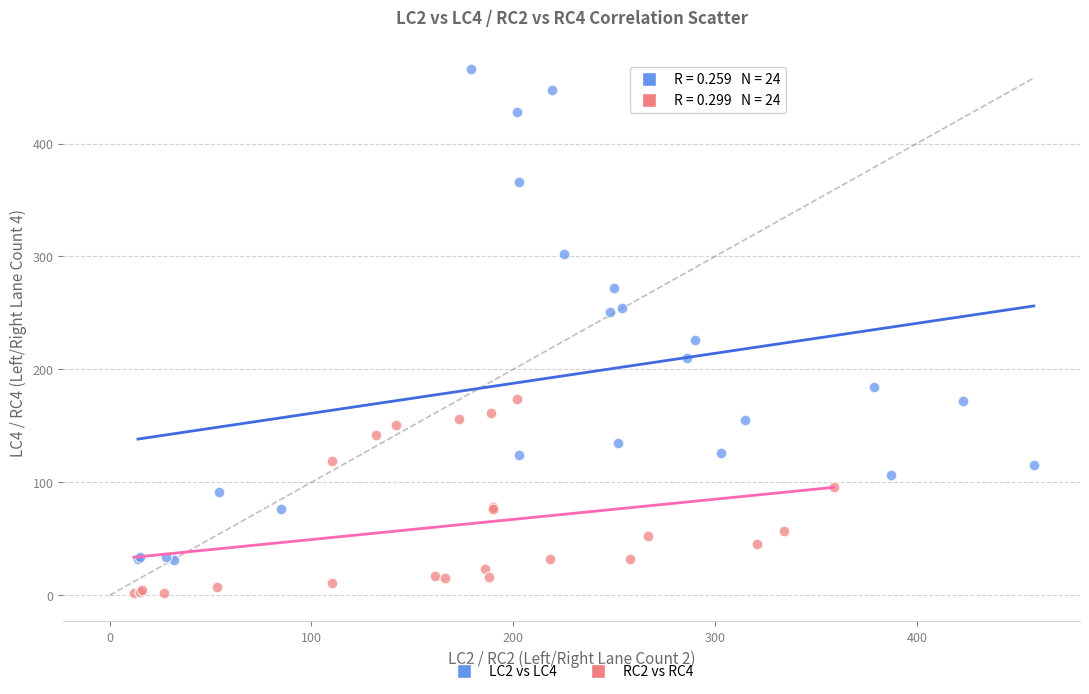

Which series contains the highest Y value?

LC2 vs LC4